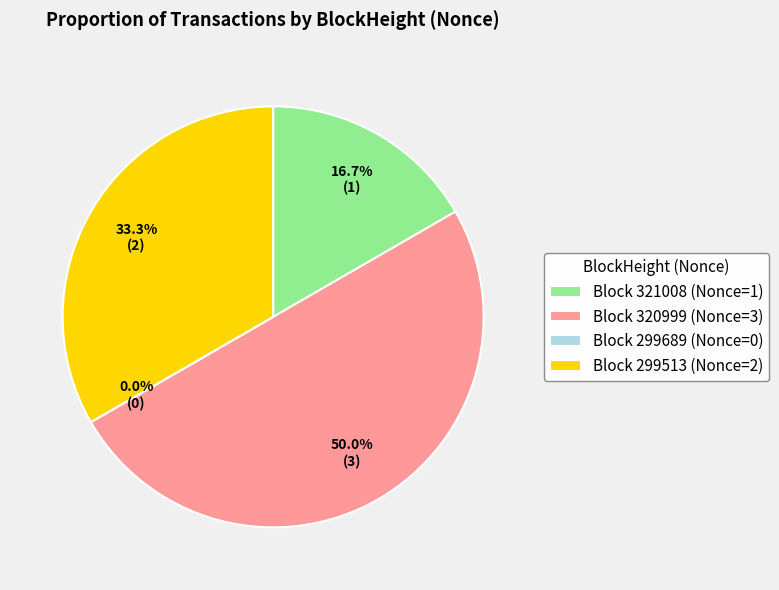

To the nearest percent, what portion does 321008 represent?

17%